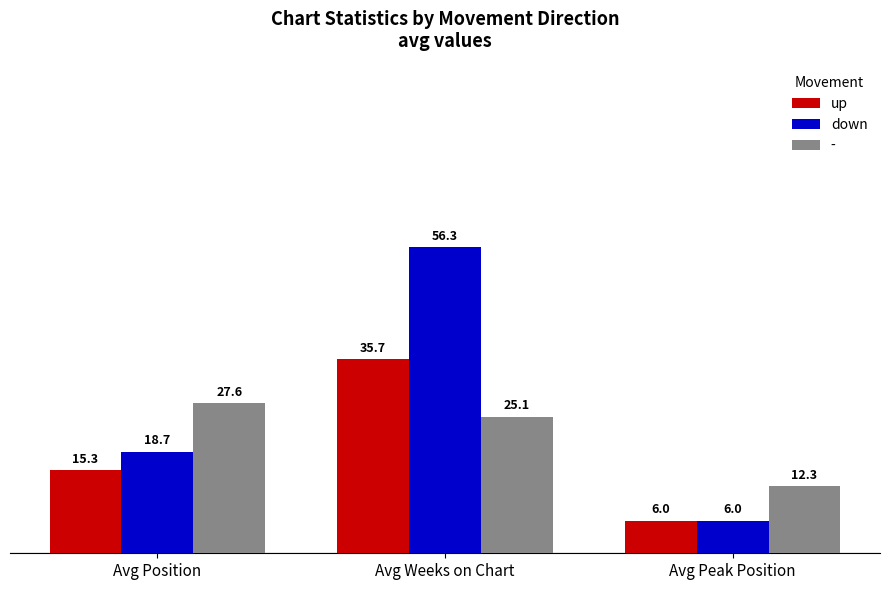

At which label is up closest to 20?

Avg Position